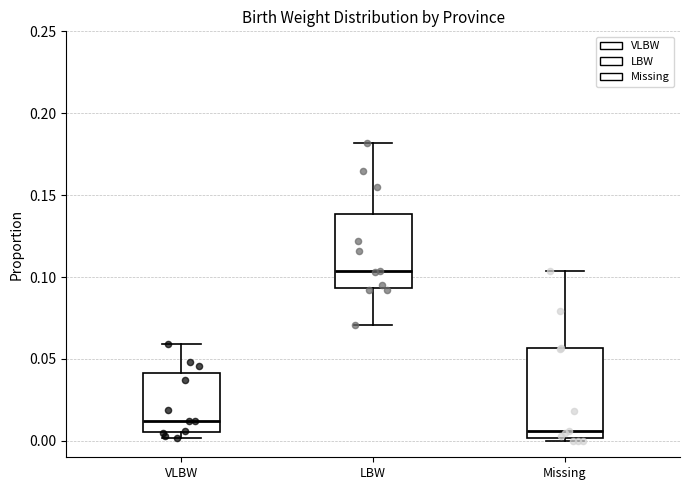

Which box has the lowest median line?

Missing